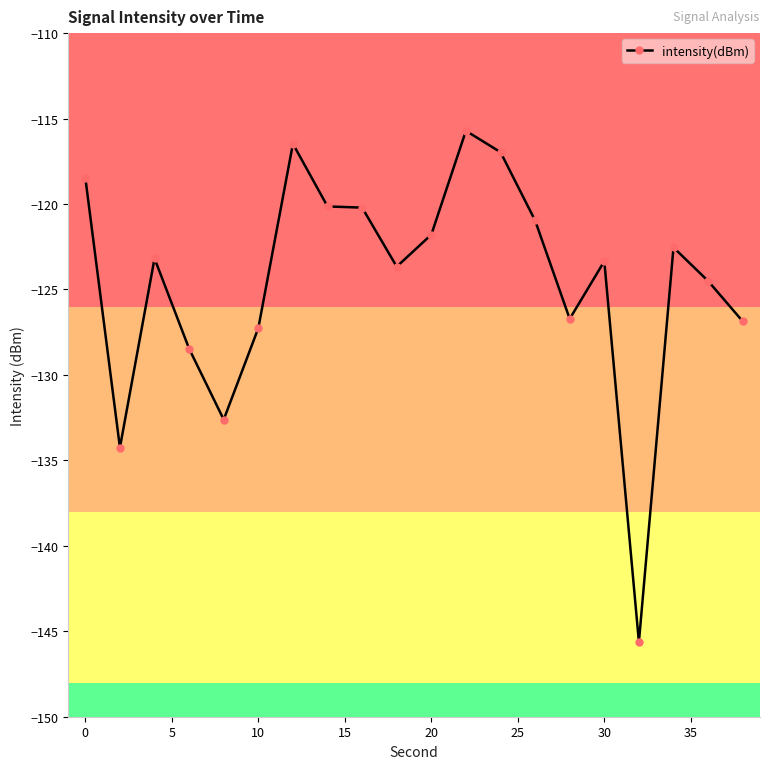

What is the average value?

-124.5